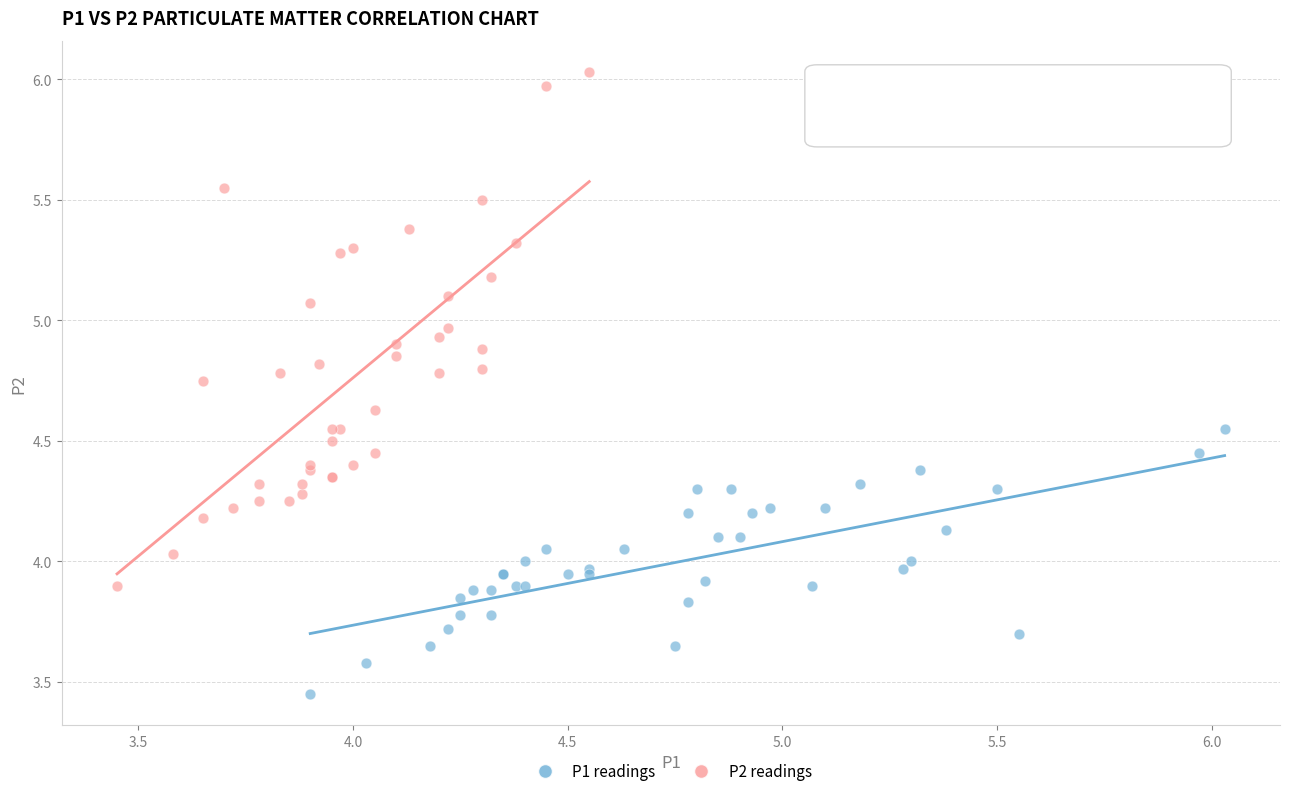

Which series contains the highest Y value?

P2 readings